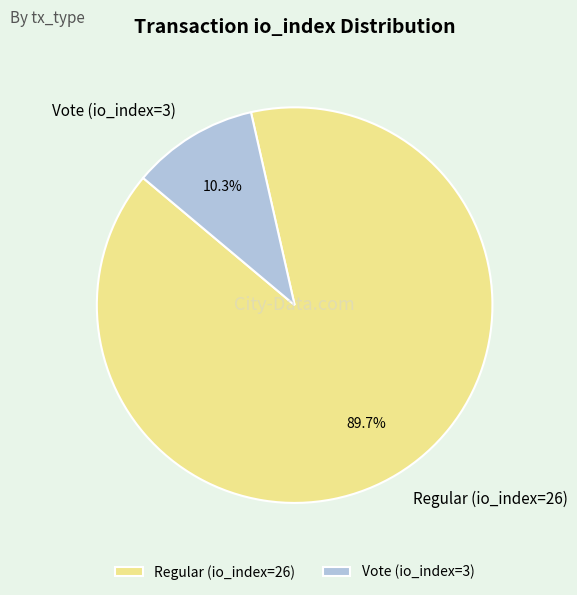

To the nearest percent, what portion does Vote (io_index=3) represent?

10%